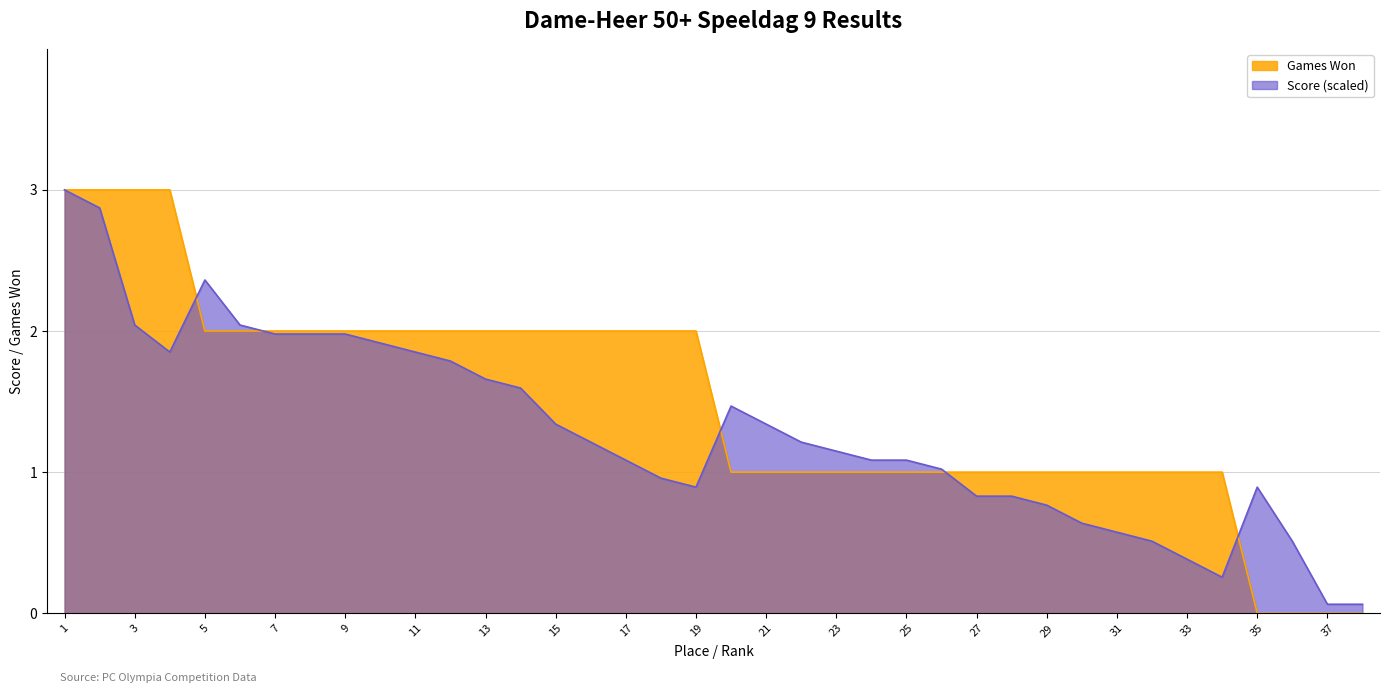

What is the sum of all Score values?

49.1